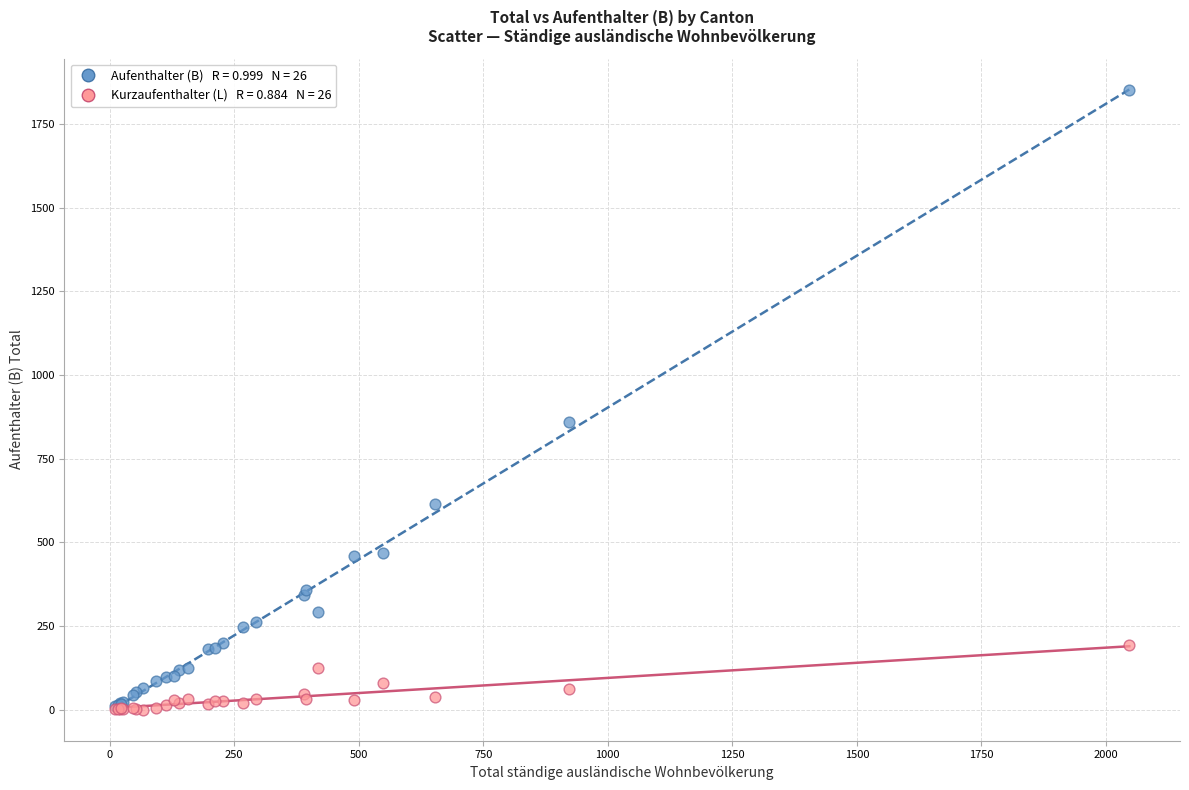

Across all series, what Y value is closest to 925?

860